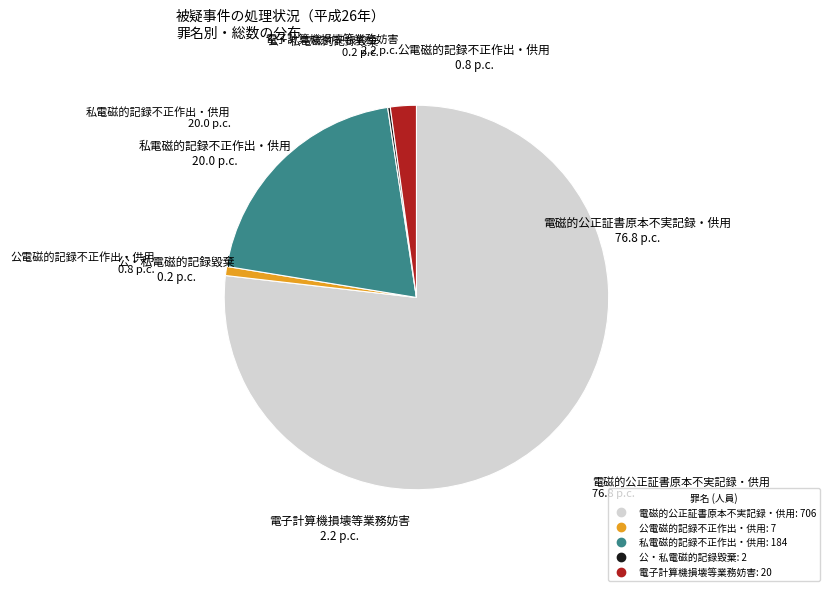

True or false: 私電磁的記録不正作出・供用 accounts for 20% of the total.

True